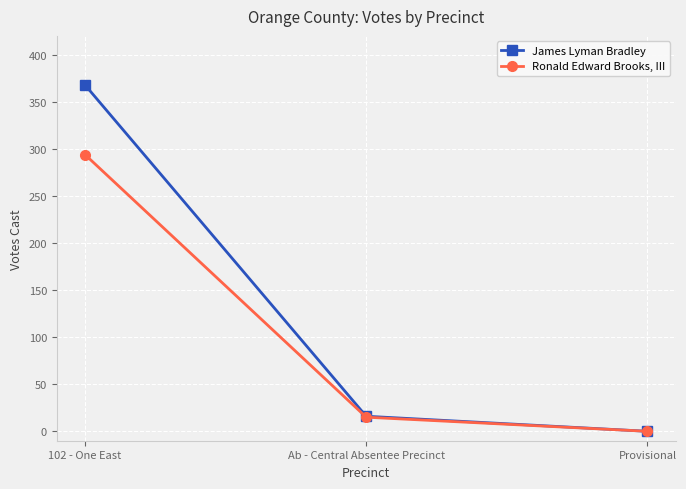

Rank the series by their average value, from highest to lowest.

James Lyman Bradley, Ronald Edward Brooks, III